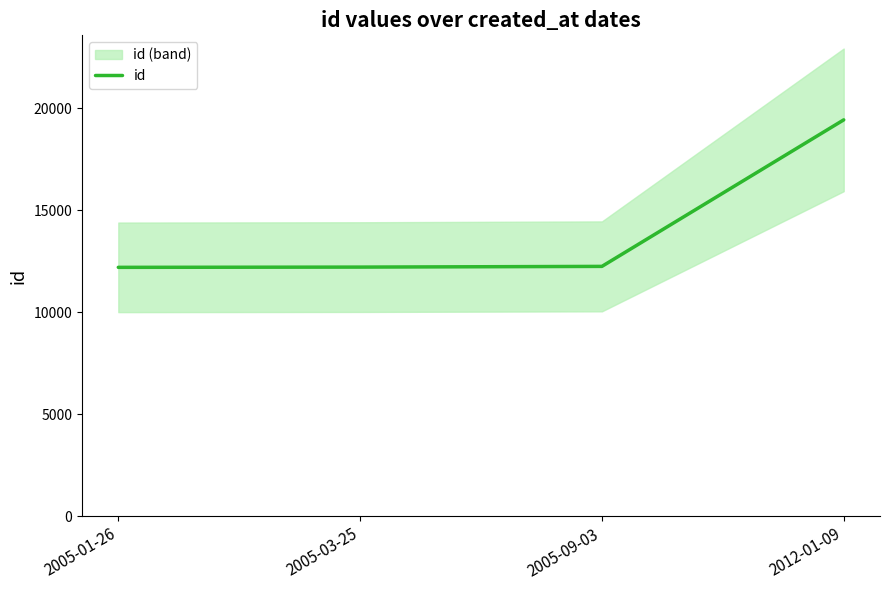

How many data points are less than 12247?

2